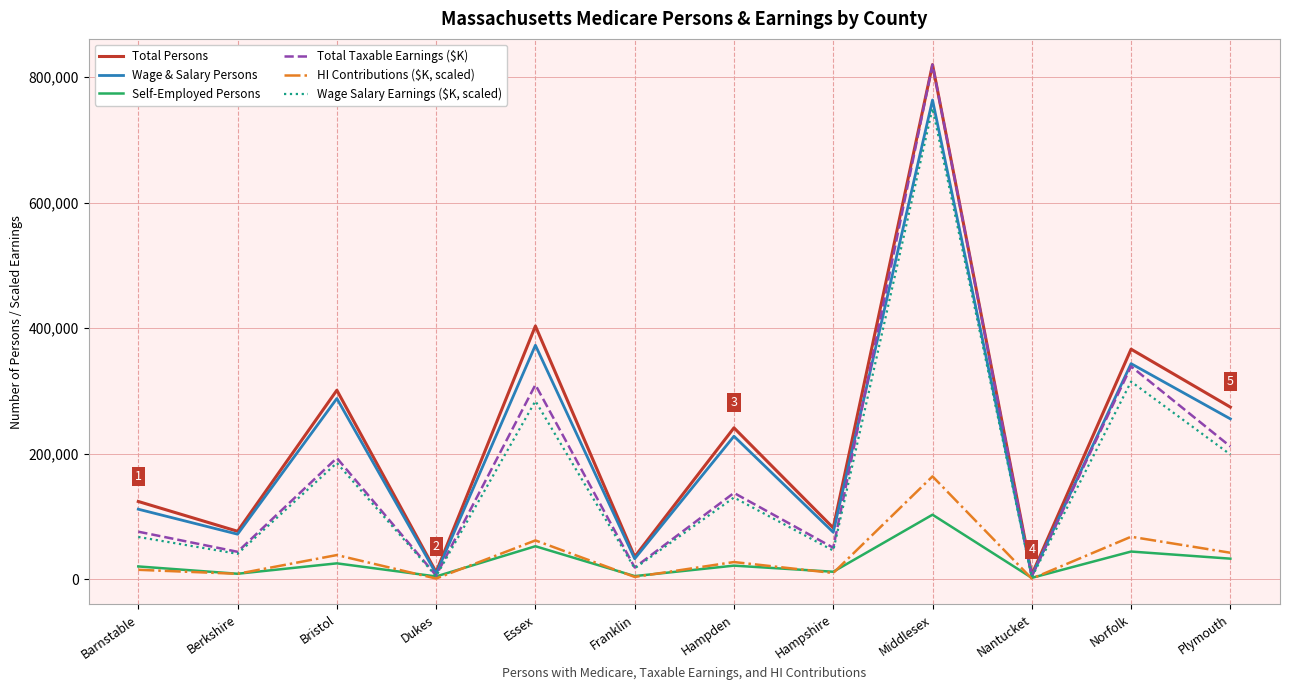

What is the greatest value displayed?

819664.0